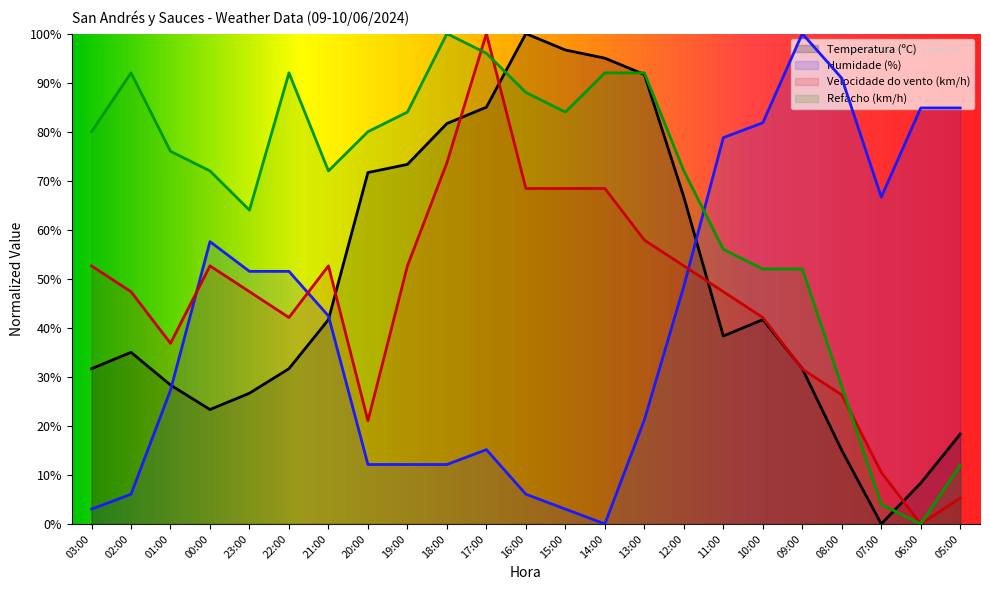

How many interior local valleys does the Temperatura (ºC) series have?

3